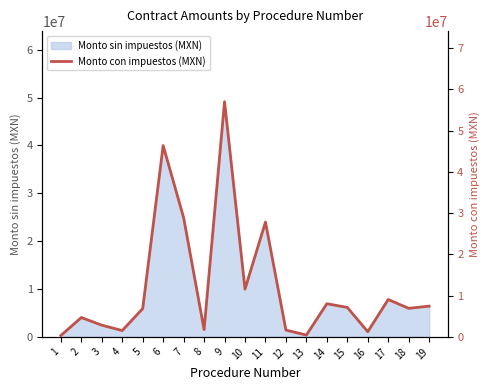

List the labels in order of value, largest first.

9, 6, 7, 11, 10, 17, 14, 19, 15, 18, 5, 2, 3, 8, 12, 4, 16, 13, 1